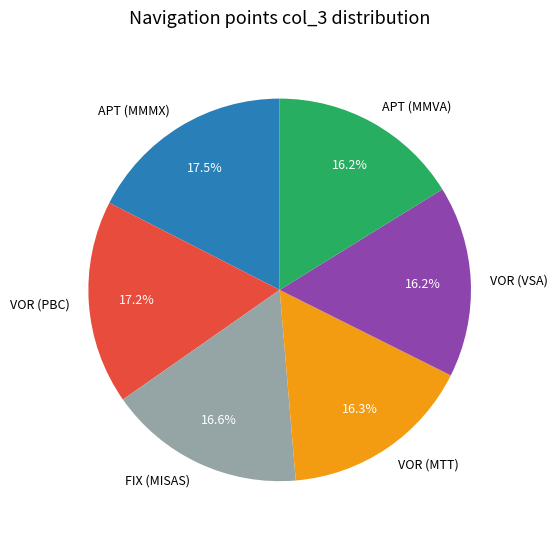

Approximately how many times larger is the value at VOR (MTT) compared to FIX (MISAS)?

1.0